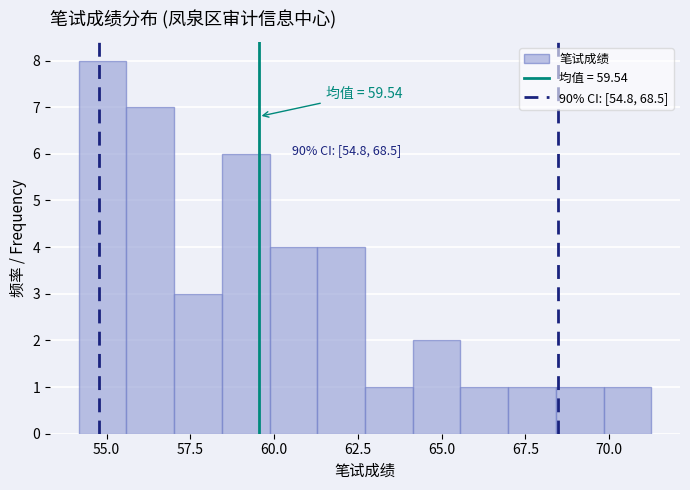

Around what value on the x-axis is the tallest bar? Give the approximate position of its centre, as read against the axis.

55.0